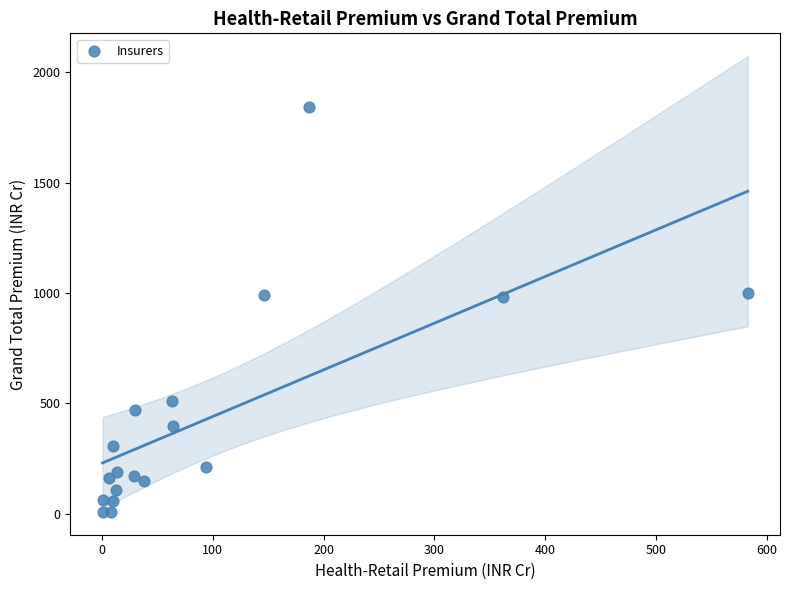

What is the range of Y values (max minus min)?

1834.5